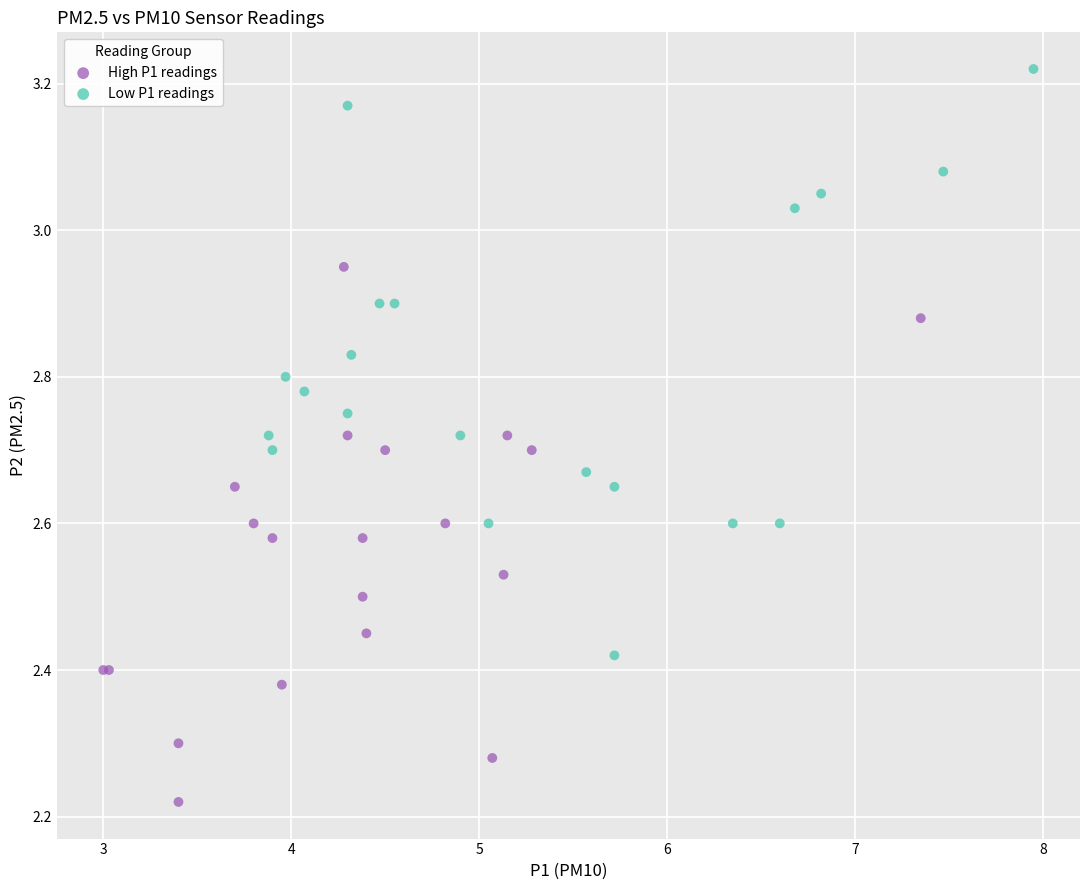

Which series has the largest Y range (max minus min)?

Low P1 readings